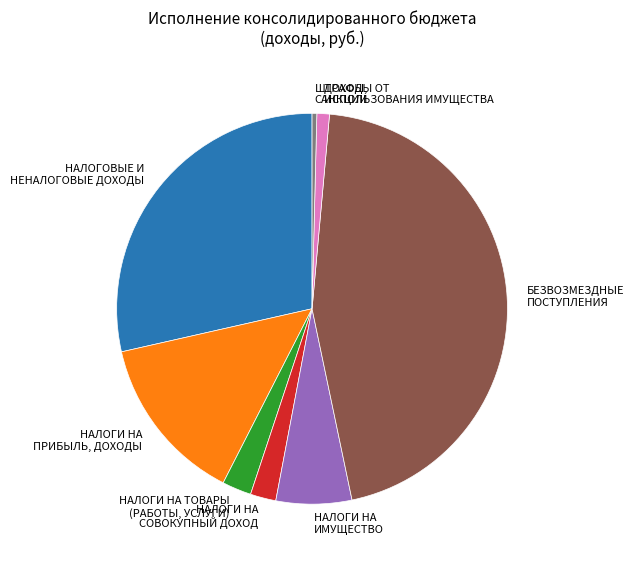

Combined, do НАЛОГИ НА ИМУЩЕСТВО and НАЛОГОВЫЕ И НЕНАЛОГОВЫЕ ДОХОДЫ account for over 50%?

No